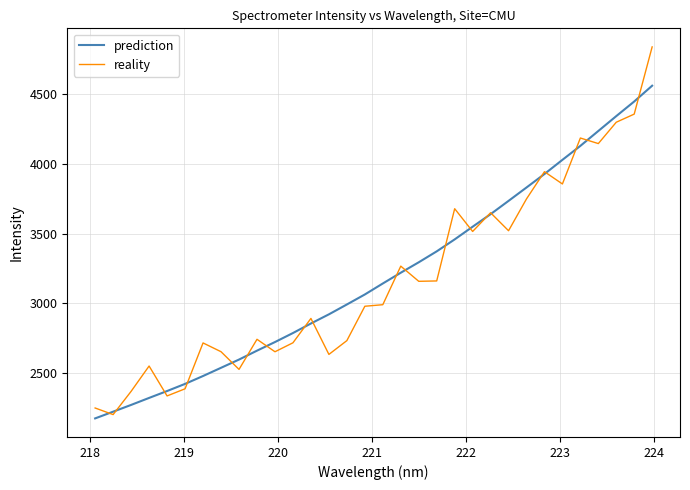

What is the minimum value for reality?

2204.2